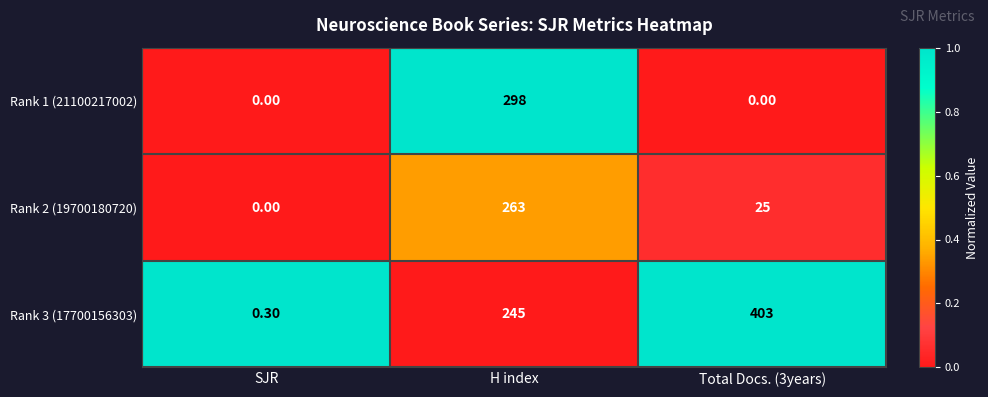

At H index, list the series in order from smallest to largest.

Rank 3 (17700156303), Rank 2 (19700180720), Rank 1 (21100217002)